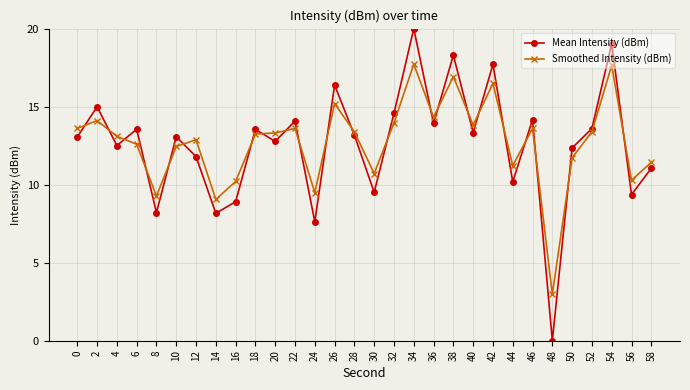

What is the total value across all series at 16?

19.1